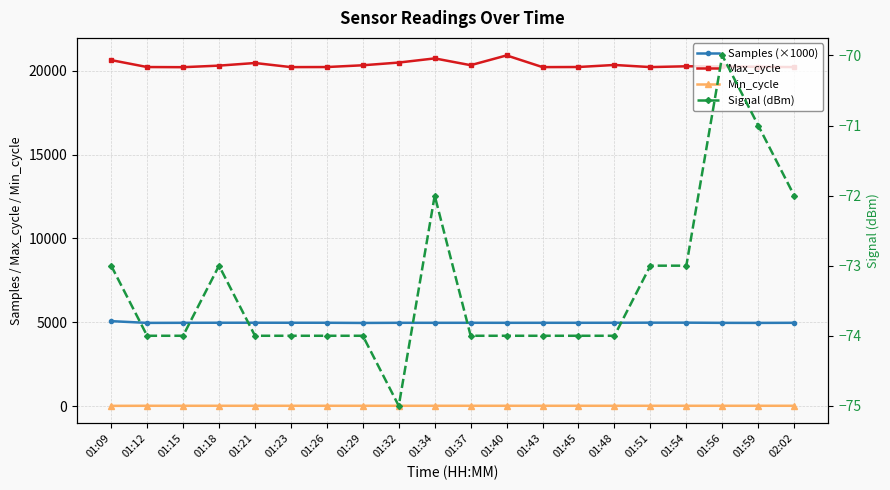

Where is the first local minimum for Signal (dBm)?

01:32